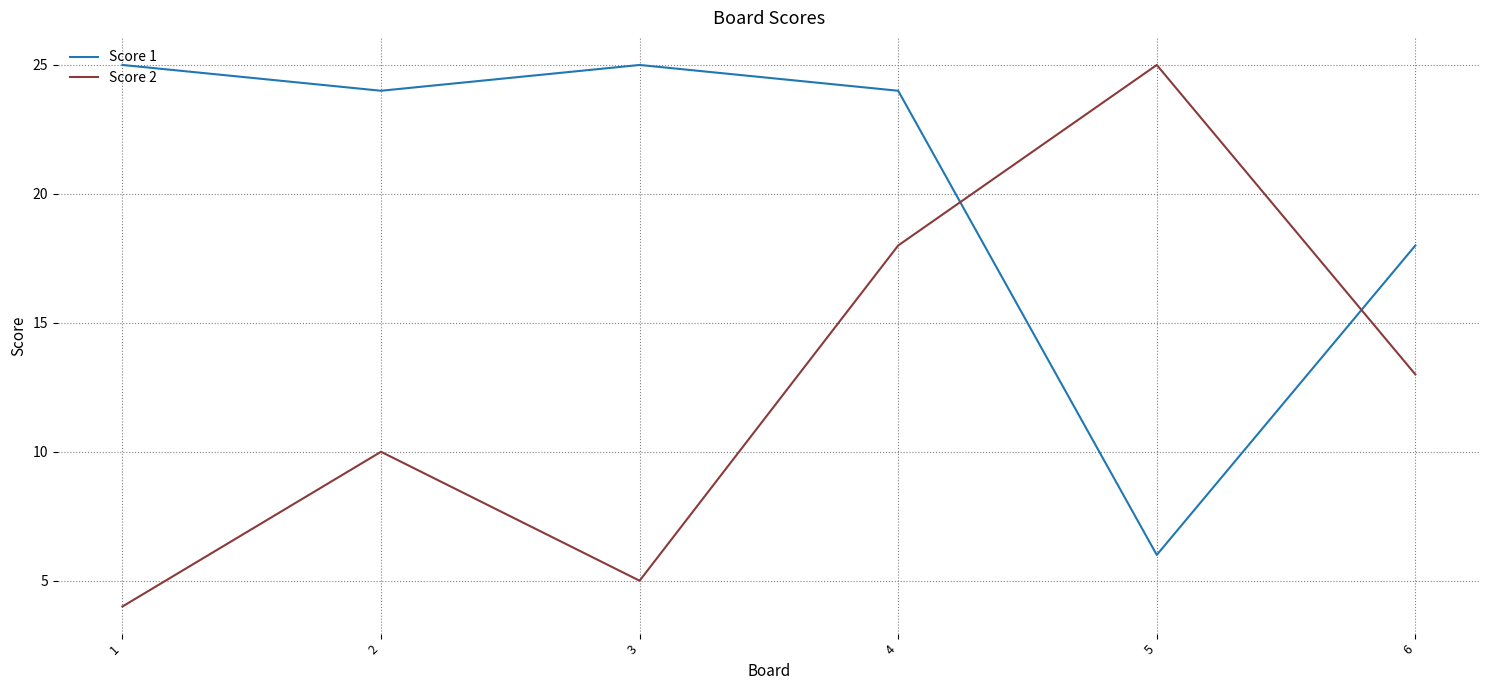

Between 4 and 5, which series saw the biggest shift?

Score 1